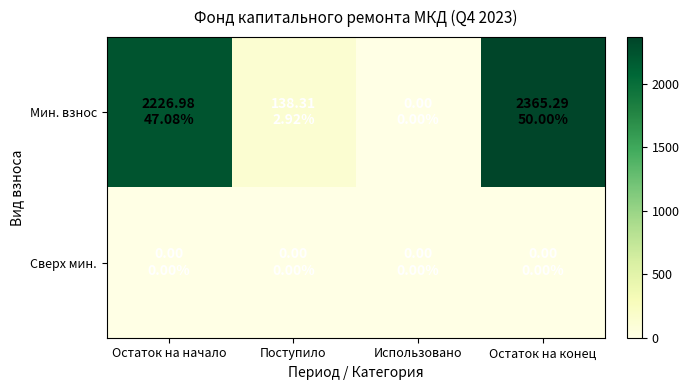

Which series has the largest total across all categories?

Мин. взнос